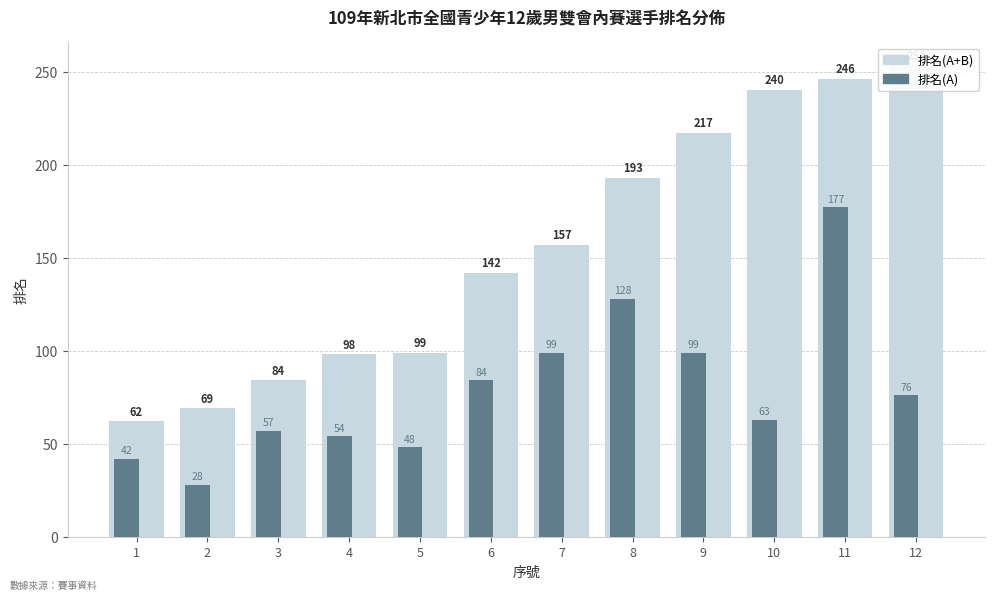

At which category does the chart reach its peak across all series?

12